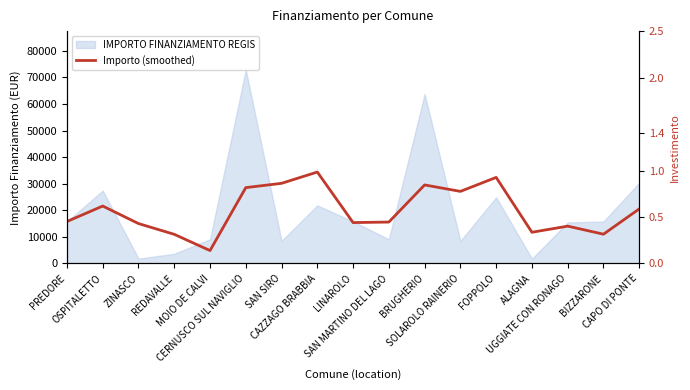

At which label is Importo (smoothed) closest to 19626?

CAPO DI PONTE